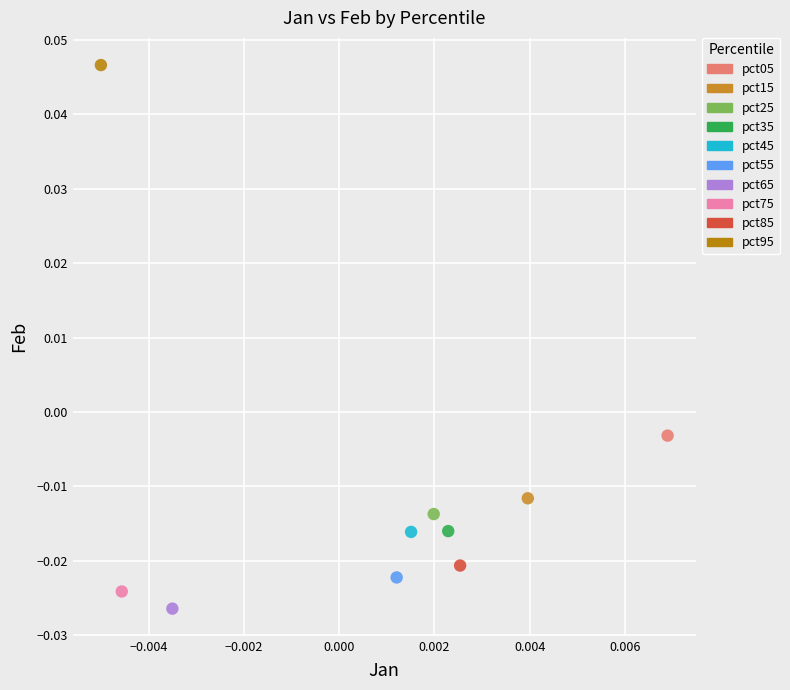

What are all the series names shown in the legend?

pct05, pct15, pct25, pct35, pct45, pct55, pct65, pct75, pct85, pct95